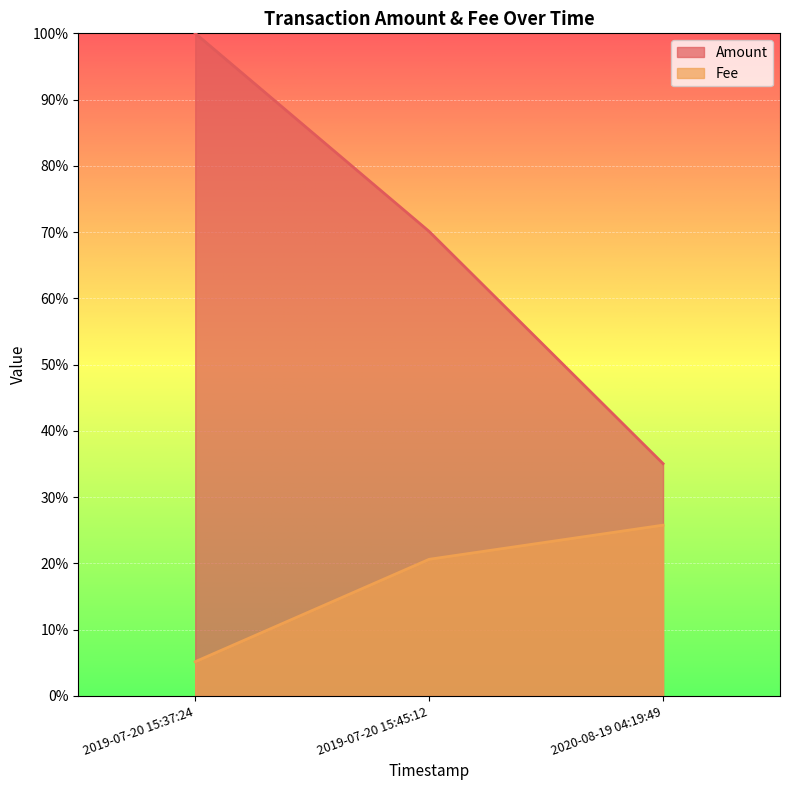

Is it true that Fee equals 0.2 at 2019-07-20 15:45:12?

True